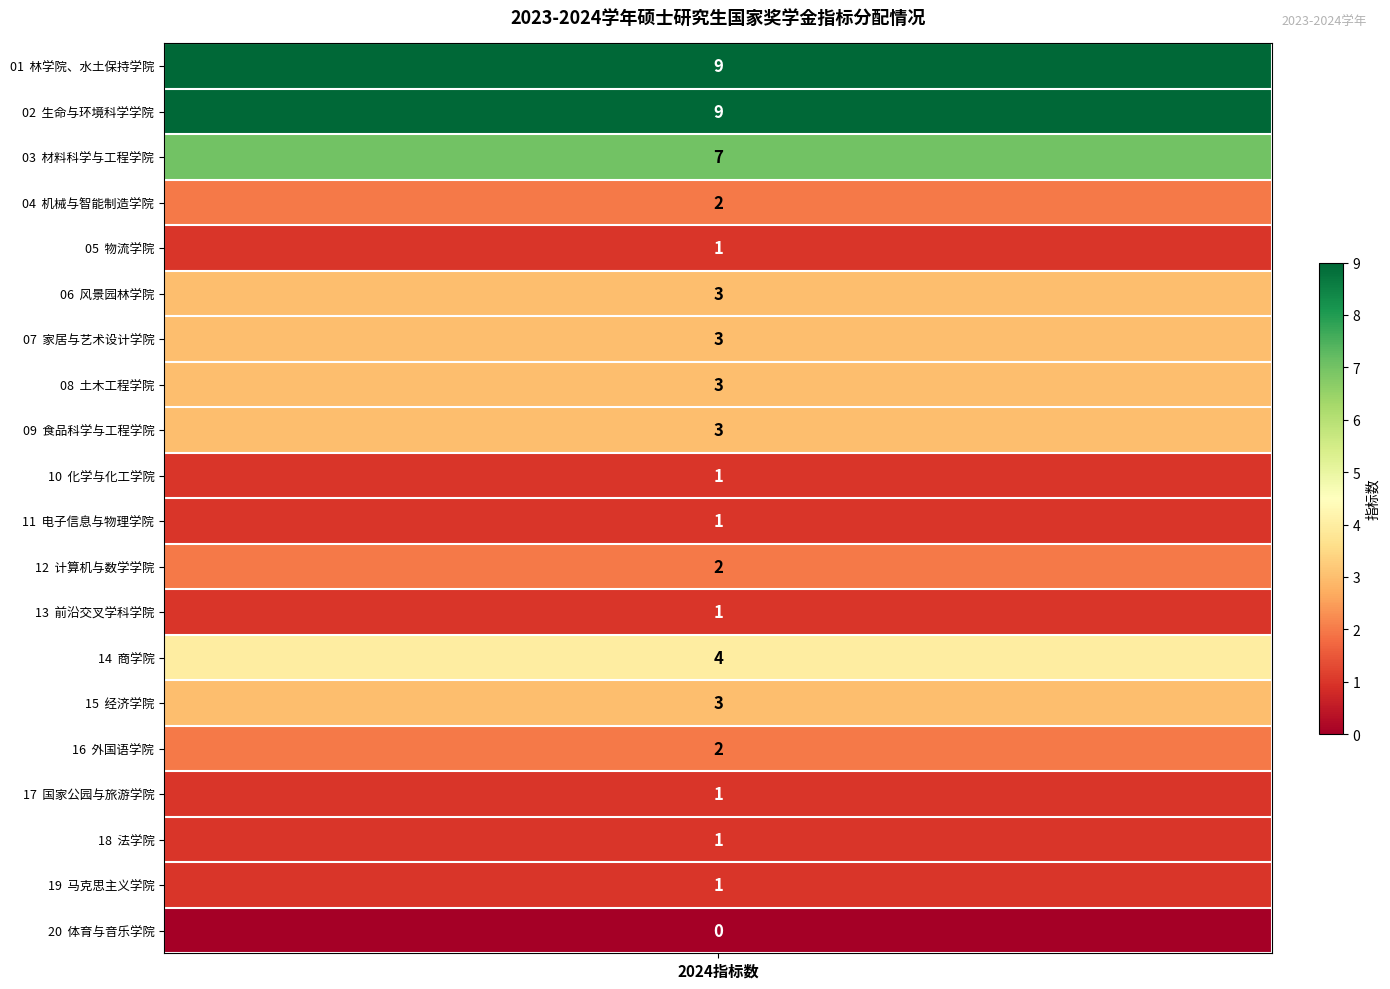

Where does the data first go above 2?

林学院、水土保持学院